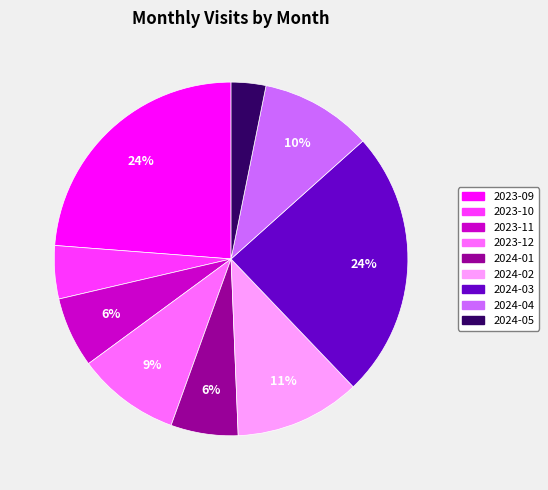

To the nearest percent, what is the difference between the largest and smallest slice percentages?

21%